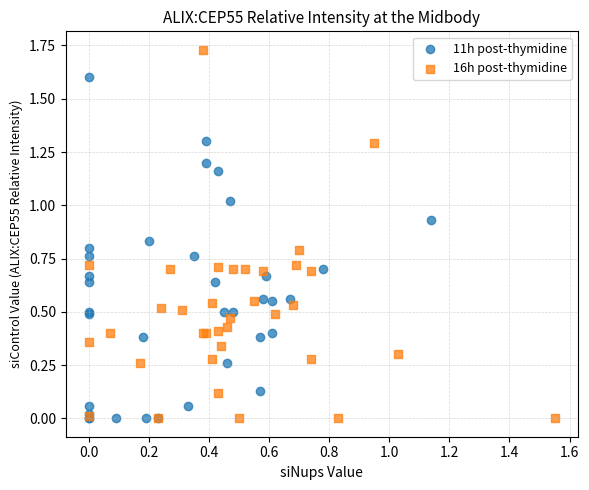

Which series has the widest spread of Y values?

16h post-thymidine